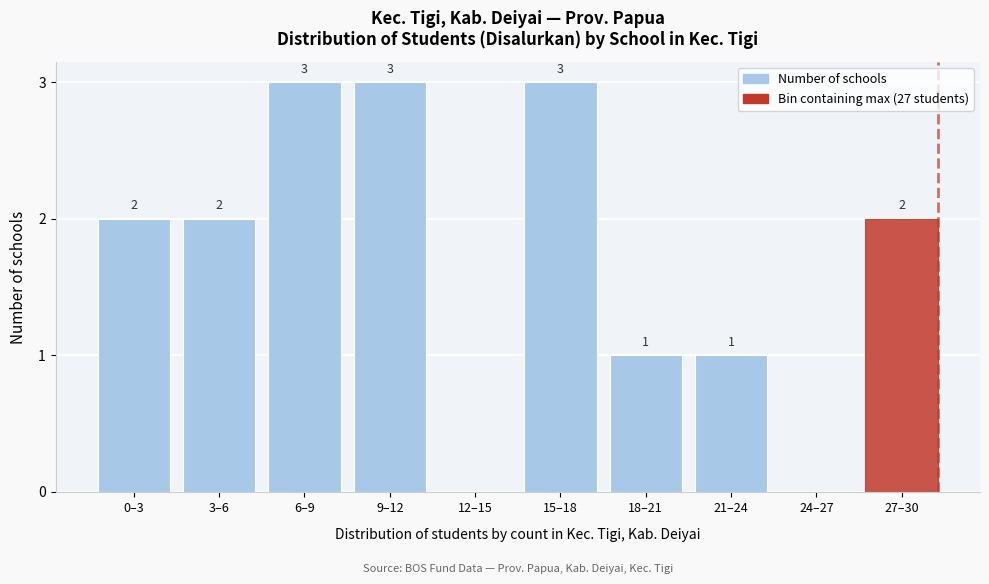

Reading left to right, what are all the values shown in this chart?

0–3=2	3–6=2	6–9=3	9–12=3	12–15=0	15–18=3	18–21=1	21–24=1	24–27=0	27–30=2